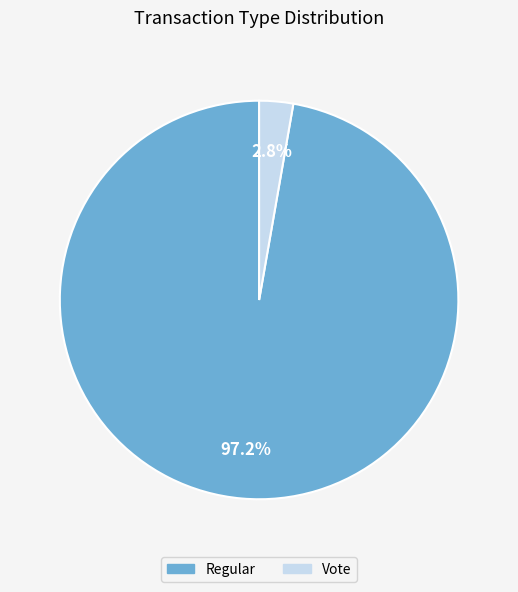

Do Regular and Vote together represent more than half of the pie?

Yes